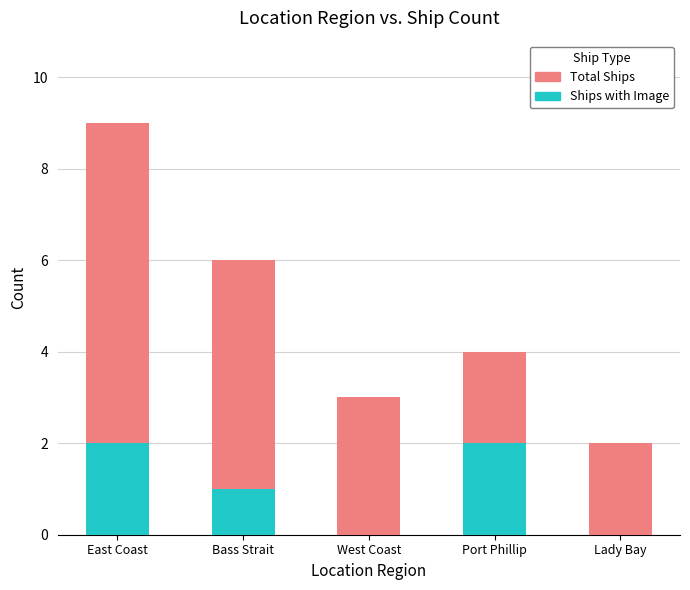

At which category is the sum across all series the highest?

East Coast